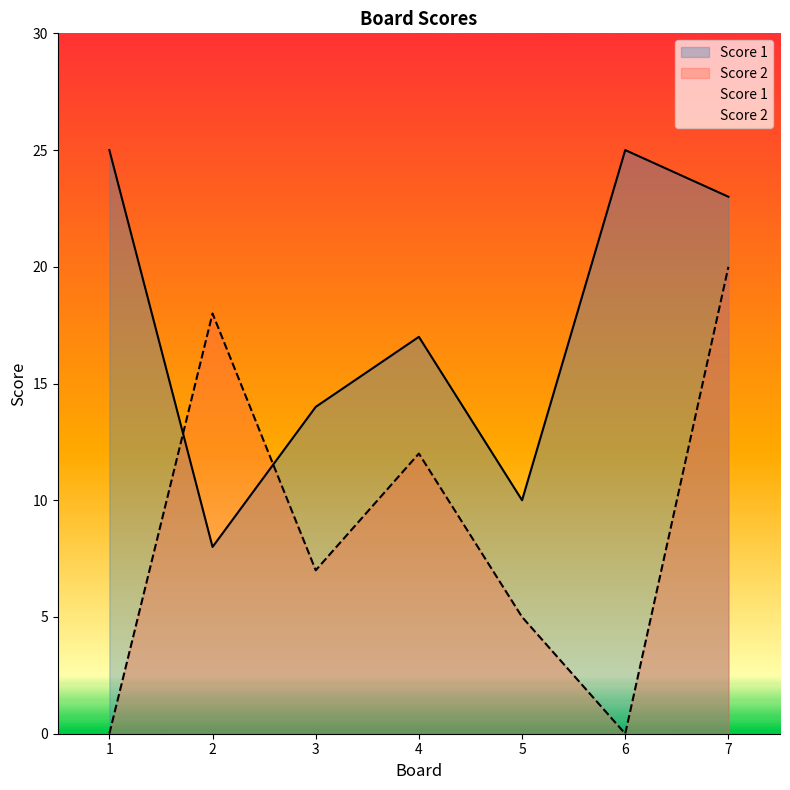

At which label does Score 2 reach its minimum?

1